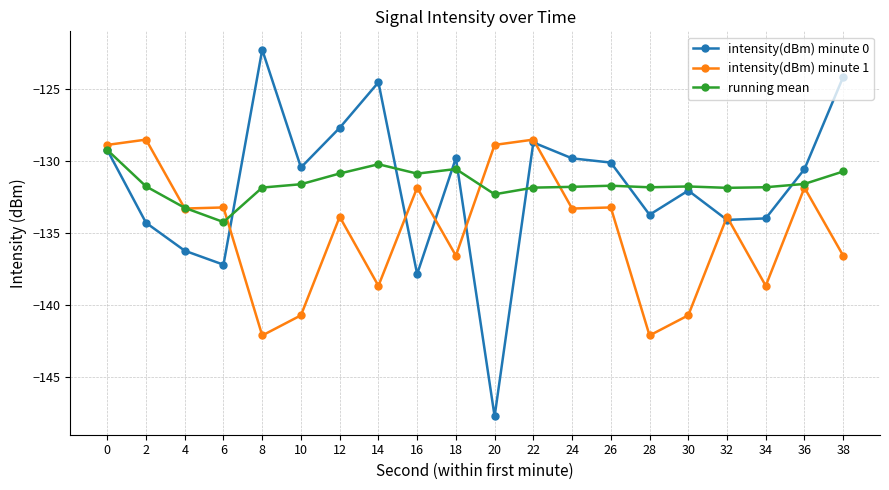

Is the value of running mean at 8 greater than the value of intensity(dBm) minute 1 at 24?

Yes